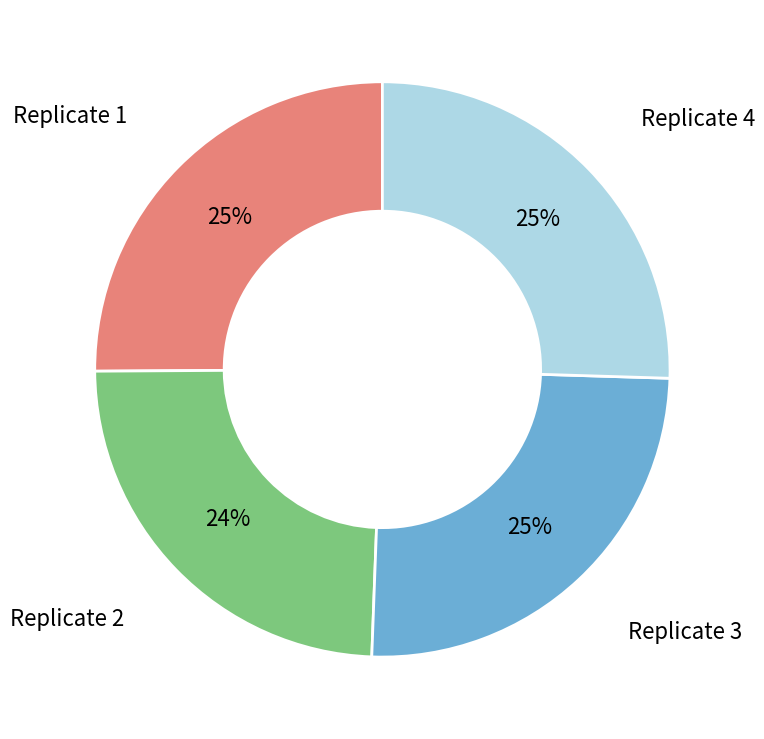

Is there any slice that represents more than half of the pie?

No